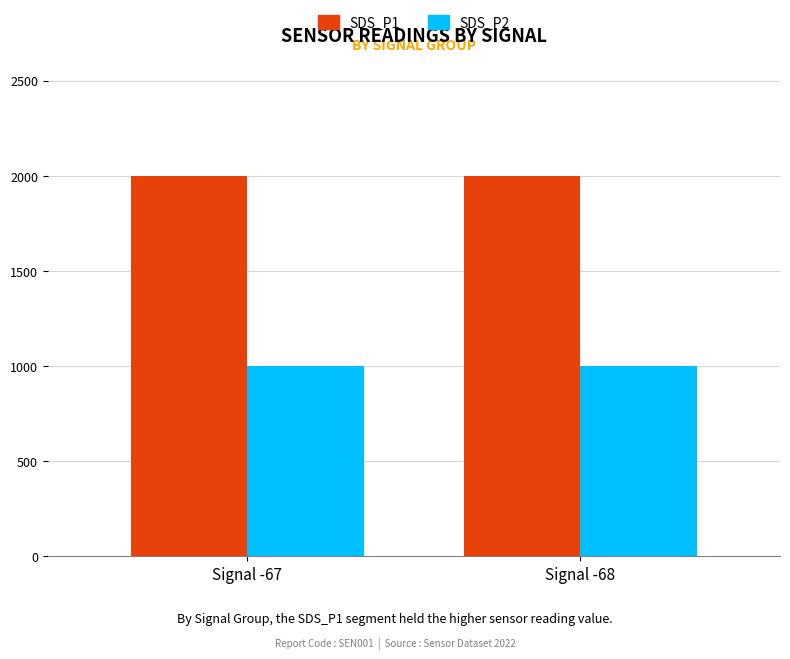

Rank the series by their average value, from lowest to highest.

SDS_P2, SDS_P1